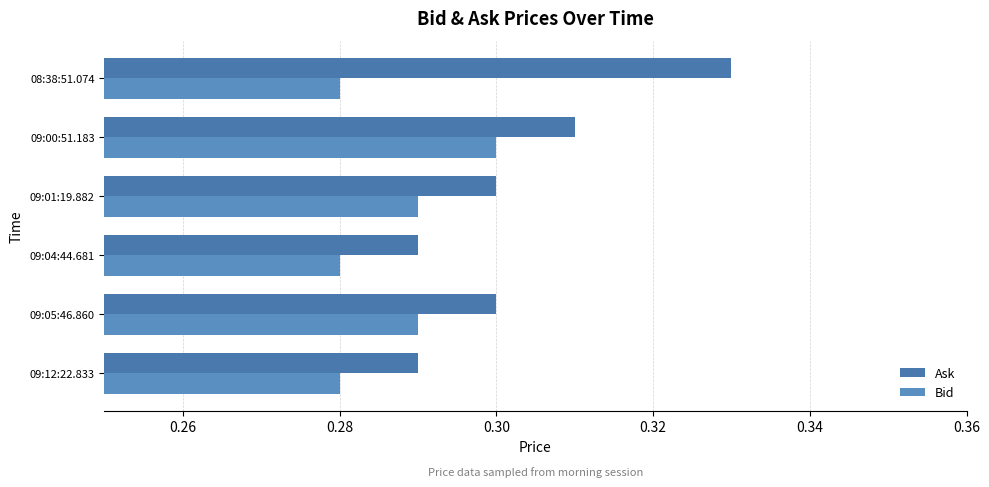

How many series are shown in this chart?

2